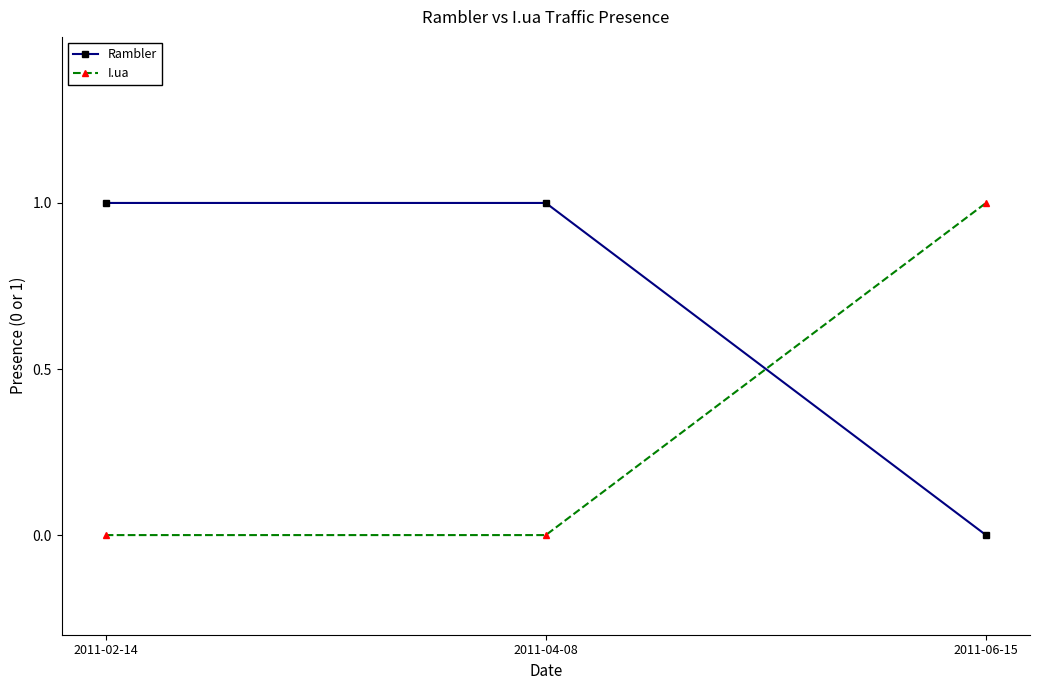

Which series has the largest total across all categories?

Rambler